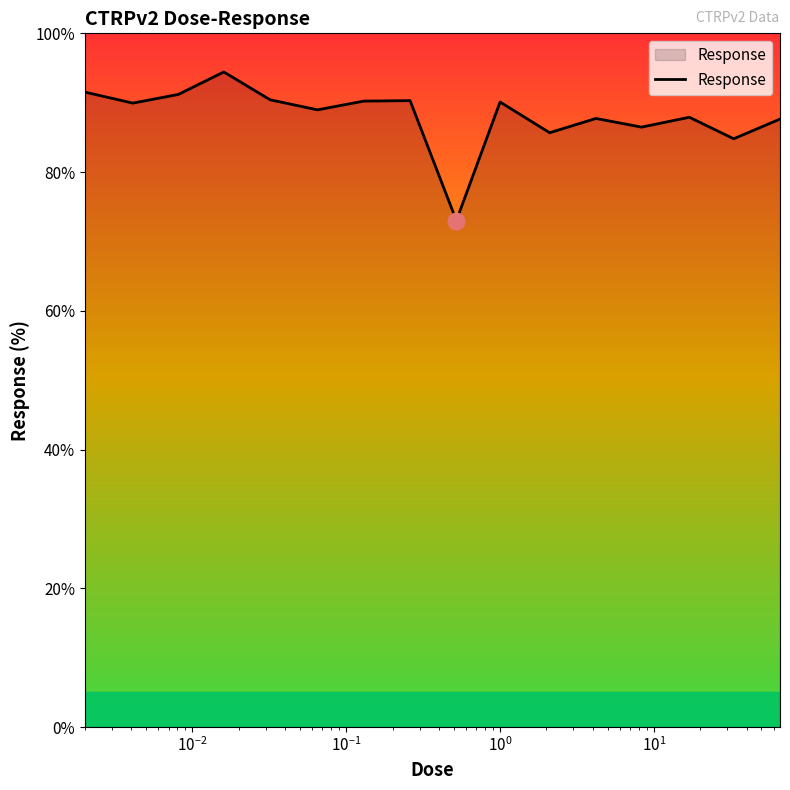

Does the chart display data point markers on the line(s)?

No